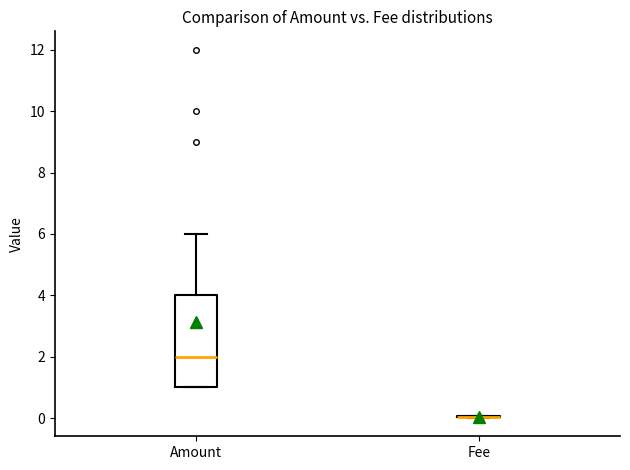

Reading left to right, transcribe this box plot: for each box, give where its median line is, the range the box spans, and where its two whiskers end, as read against the y-axis. The values are not printed on the chart, so give them approximately, as read against the axis.

Amount: median 2, box 1 to 4, whiskers 1 to 6
Fee: box collapsed to a line at 0, whiskers 0 to 0